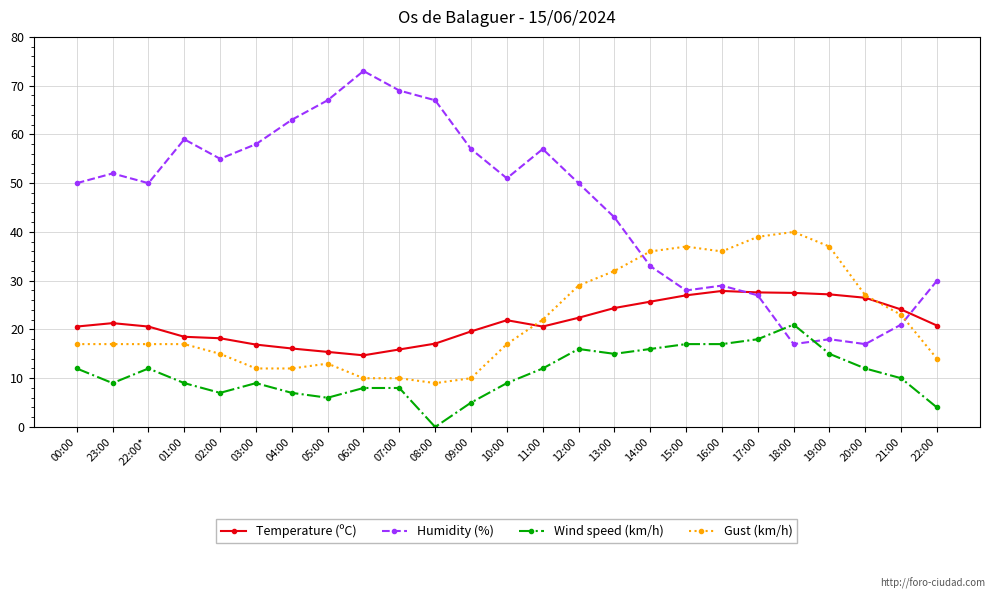

Which category has the highest value in the Gust (km/h) series?

18:00